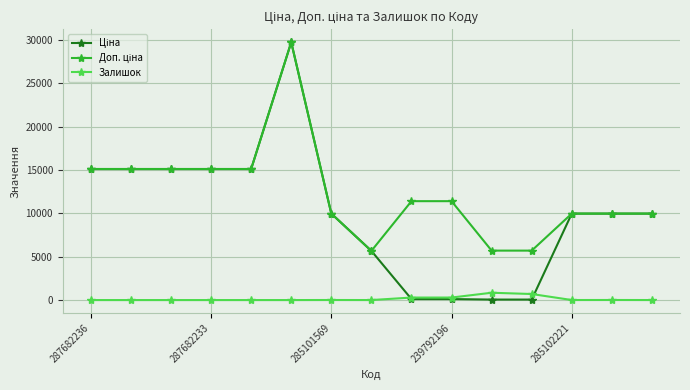

Is this an area chart (filled region under the line)?

No